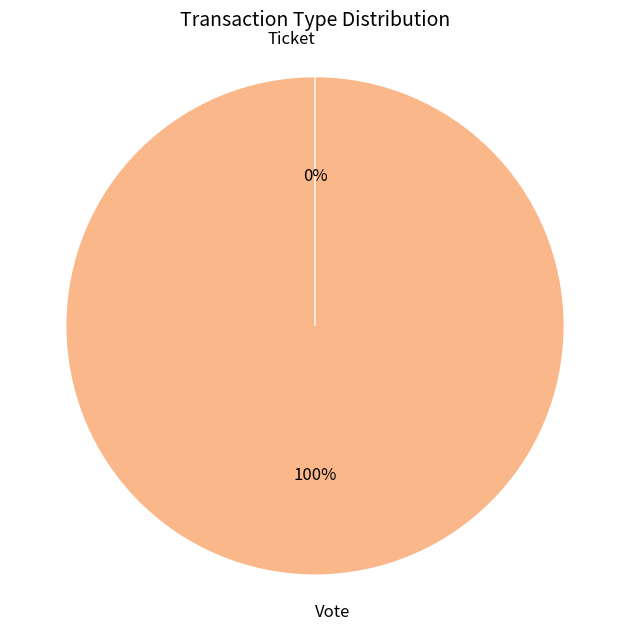

Is there a majority slice in this chart?

Yes